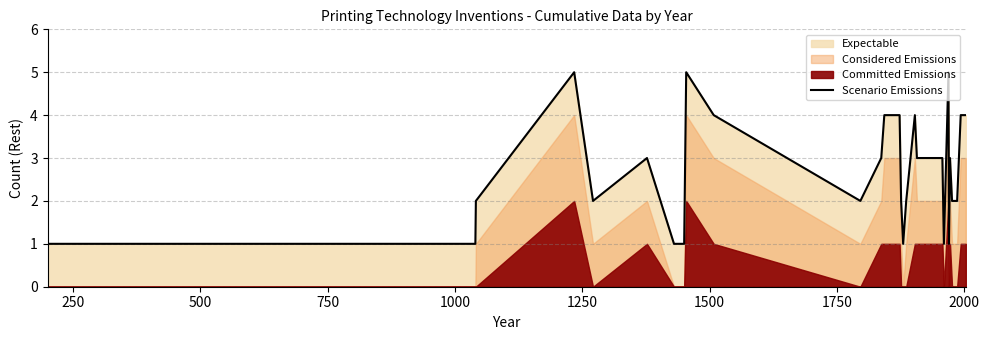

What is the highest value of the Scenario Emissions series?

5